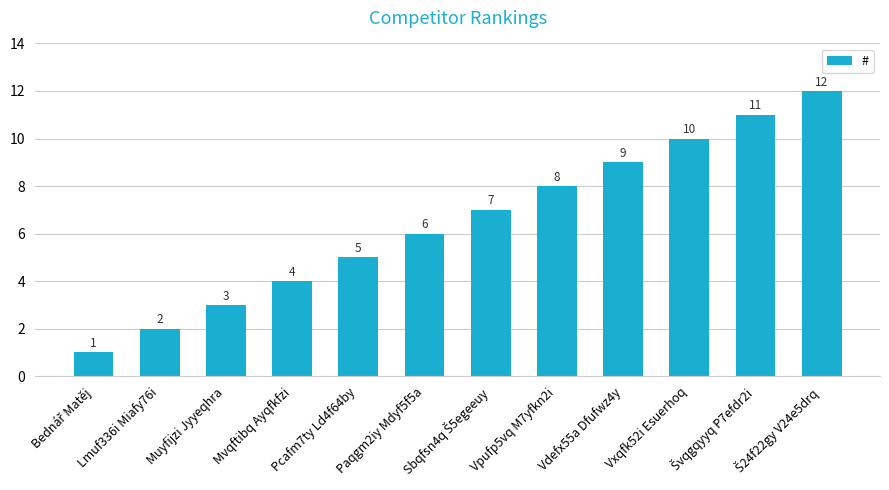

What is the approximate value at Muyfijzi Jyyeqhra?

3